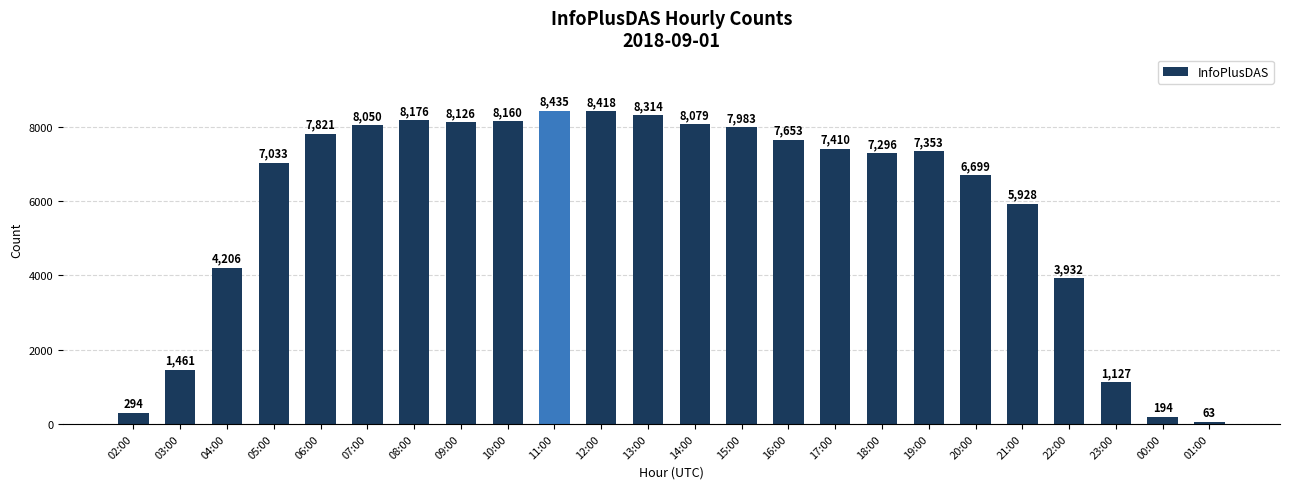

What is the average value?

5925